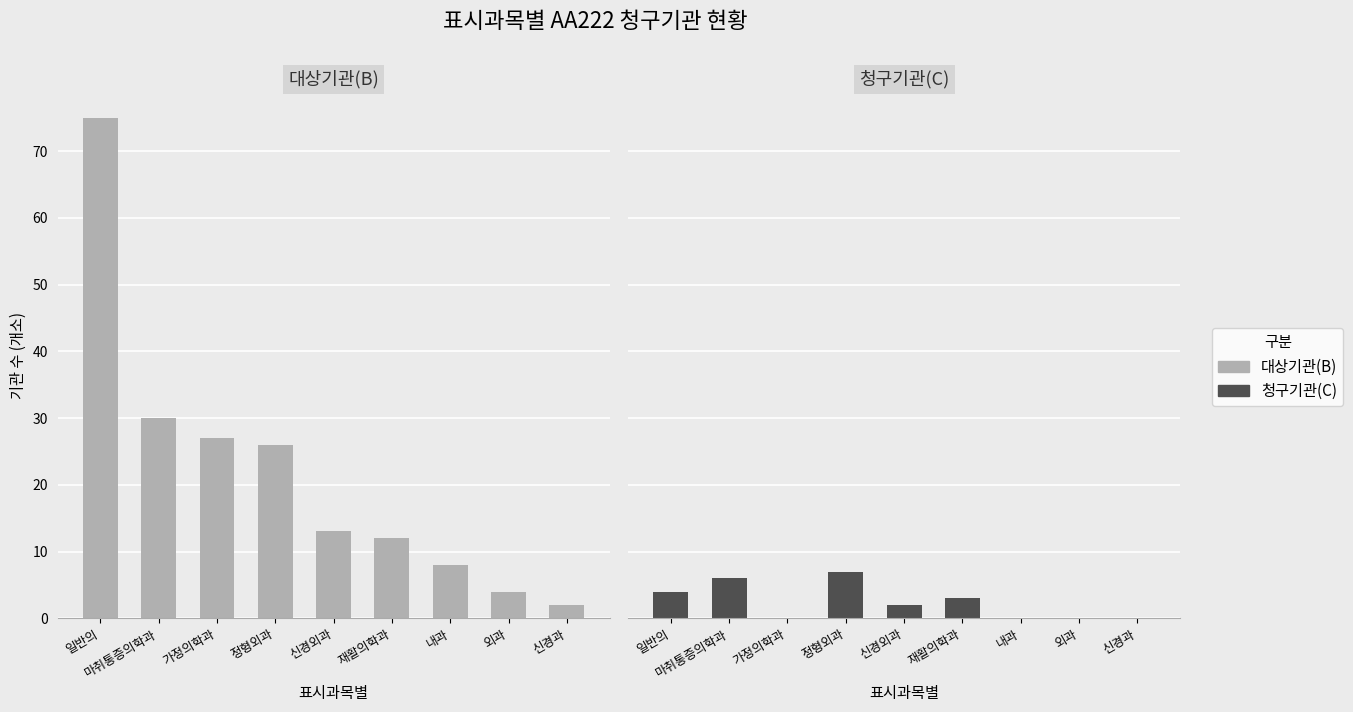

Reading left to right, transcribe all the data shown in this chart.

대상기관(B): 75	30	27	26	13	12	8	4	2
청구기관(C): 4	6	0	7	2	3	0	0	0